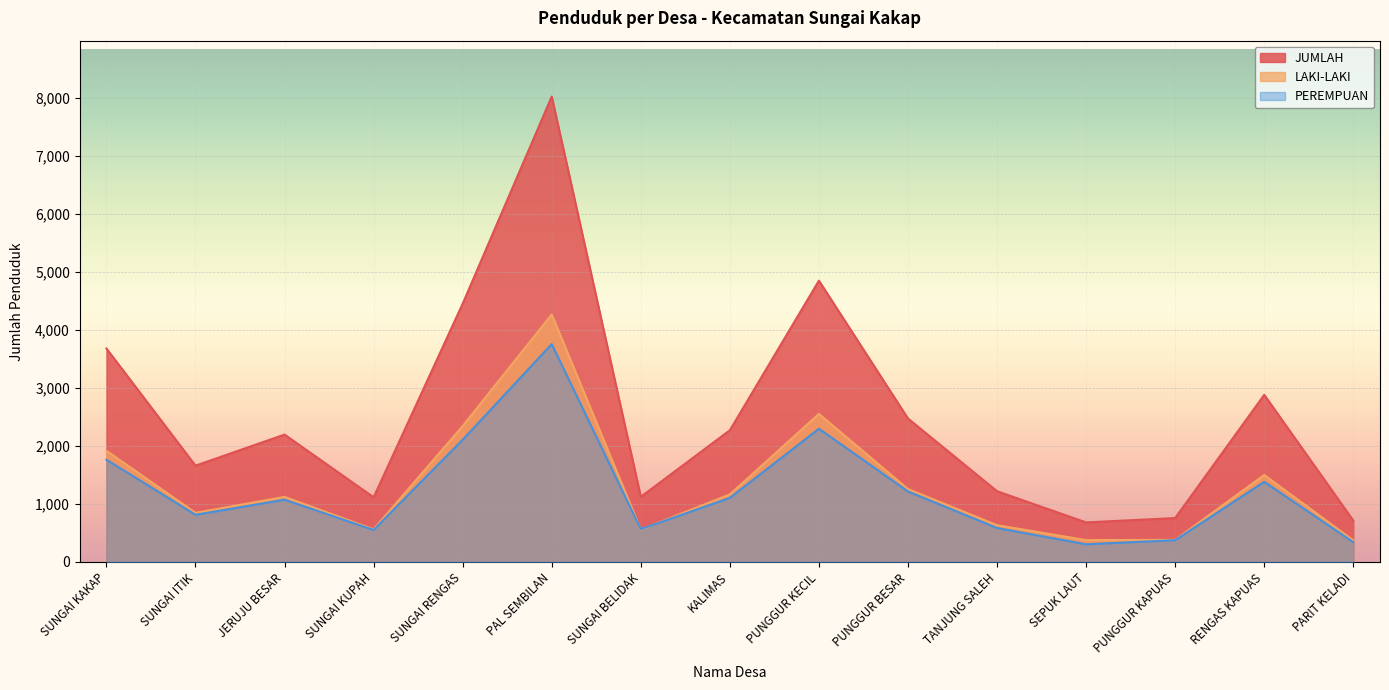

List the series in order of their peak value, highest first.

JUMLAH, LAKI-LAKI, PEREMPUAN